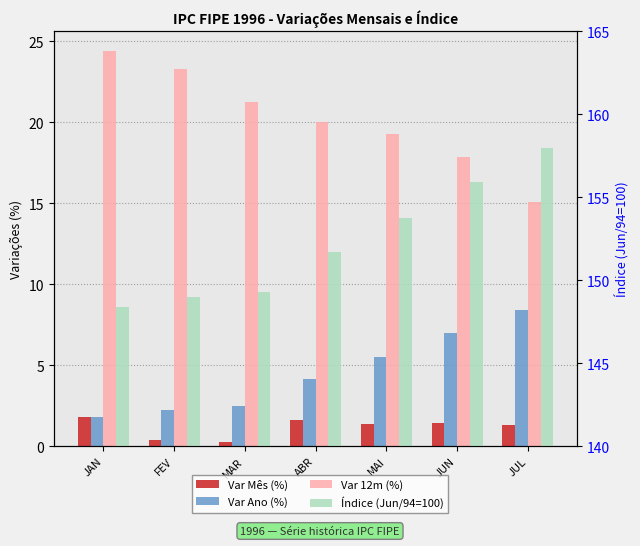

Which category has the highest value in the Var 12m (%) series?

JAN